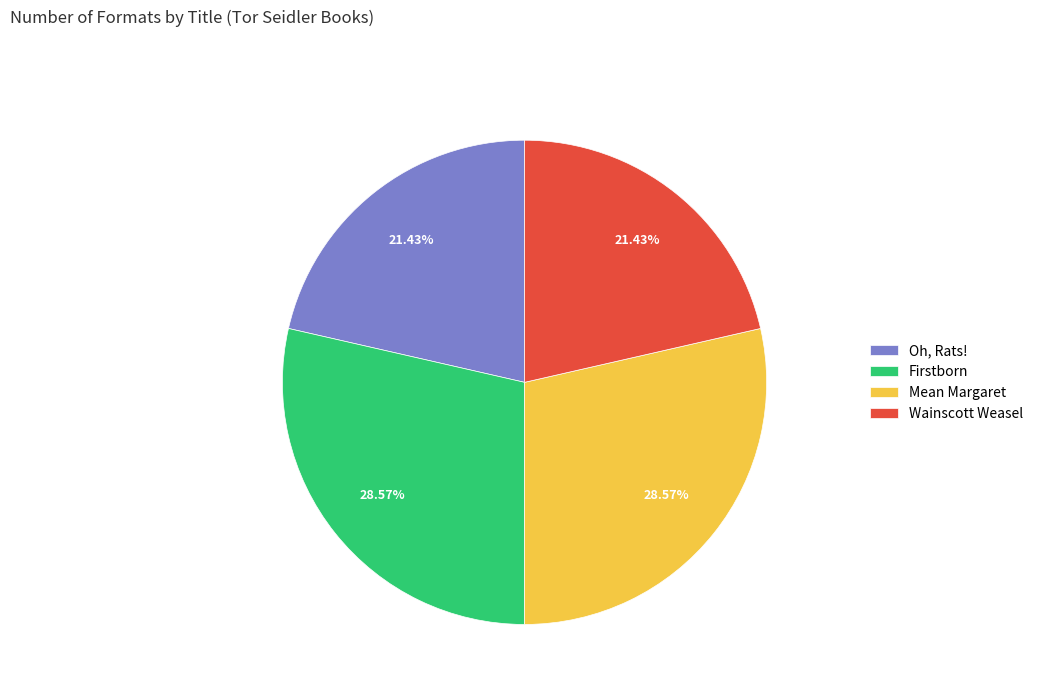

Count the number of slices in the pie.

4